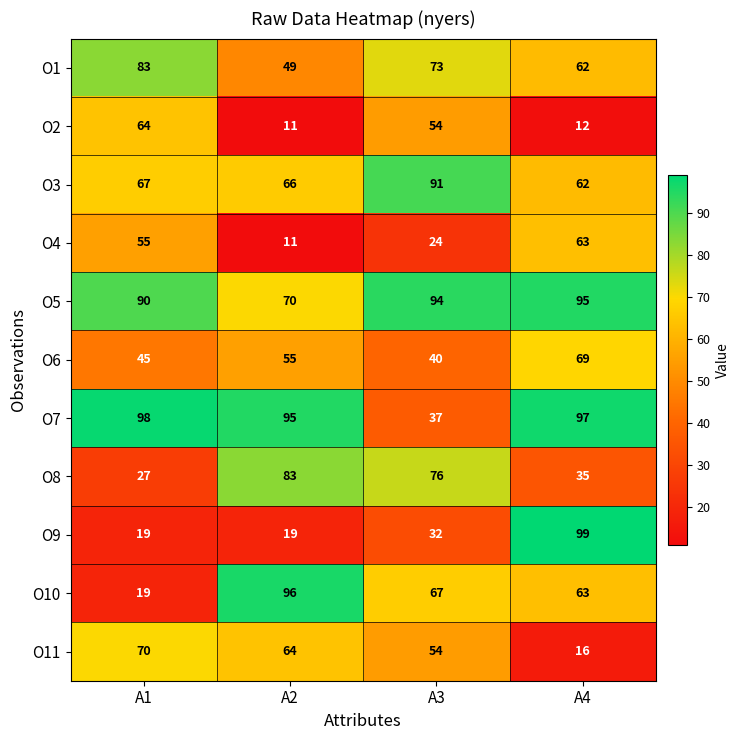

What is the sum of all O5 values?

349